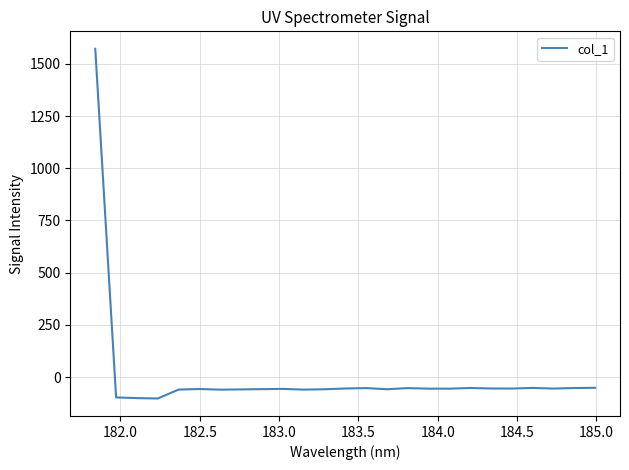

What is the difference between the maximum and minimum values?

1674.3